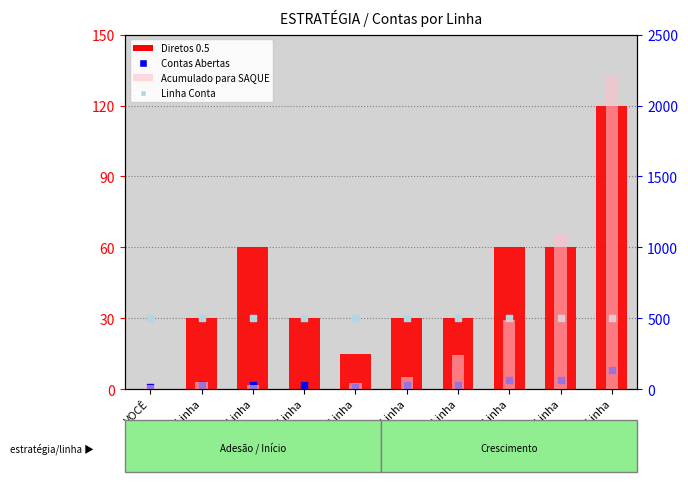

Is the value of Contas Abertas at 9ª Linha greater than the value of Linha Conta at 5ª Linha?

No